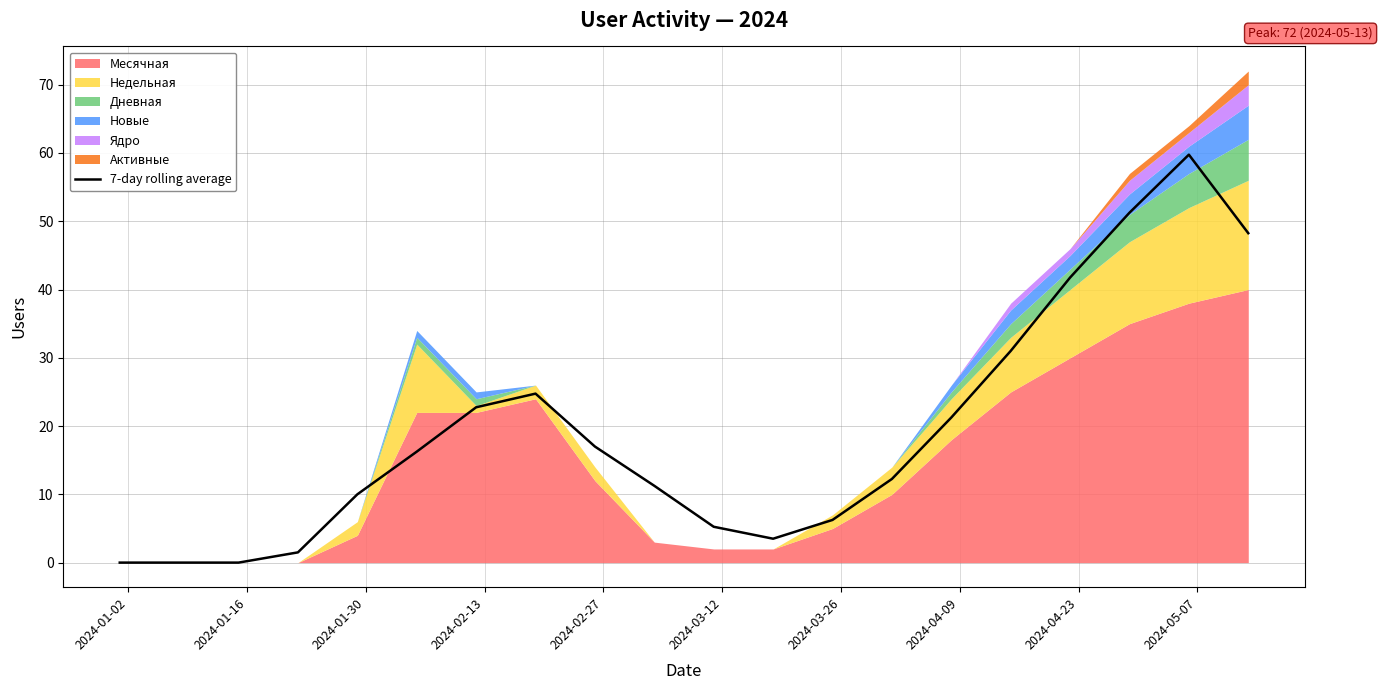

Does the chart display data point markers on the line(s)?

No